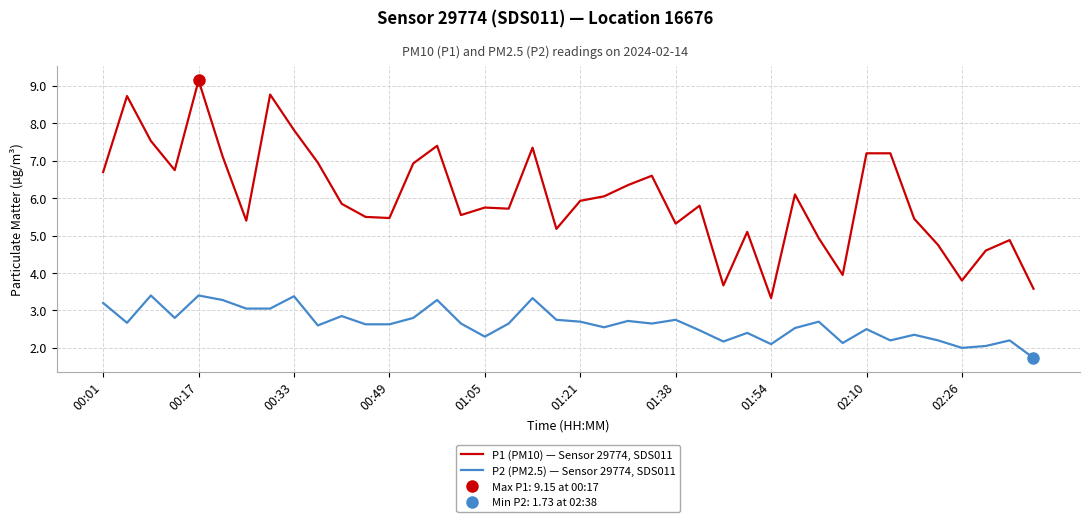

What is the minimum value for P2 (PM2.5) — Sensor 29774, SDS011?

1.7